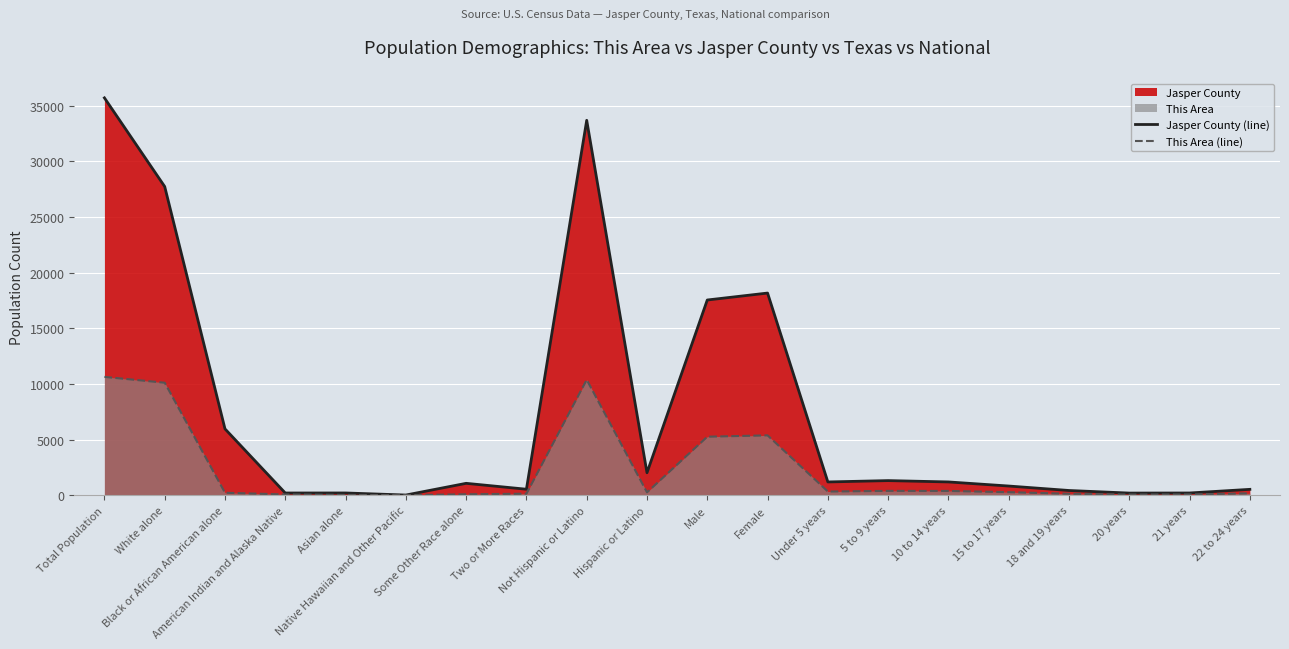

At which label is This Area (line) closest to 5318?

Female